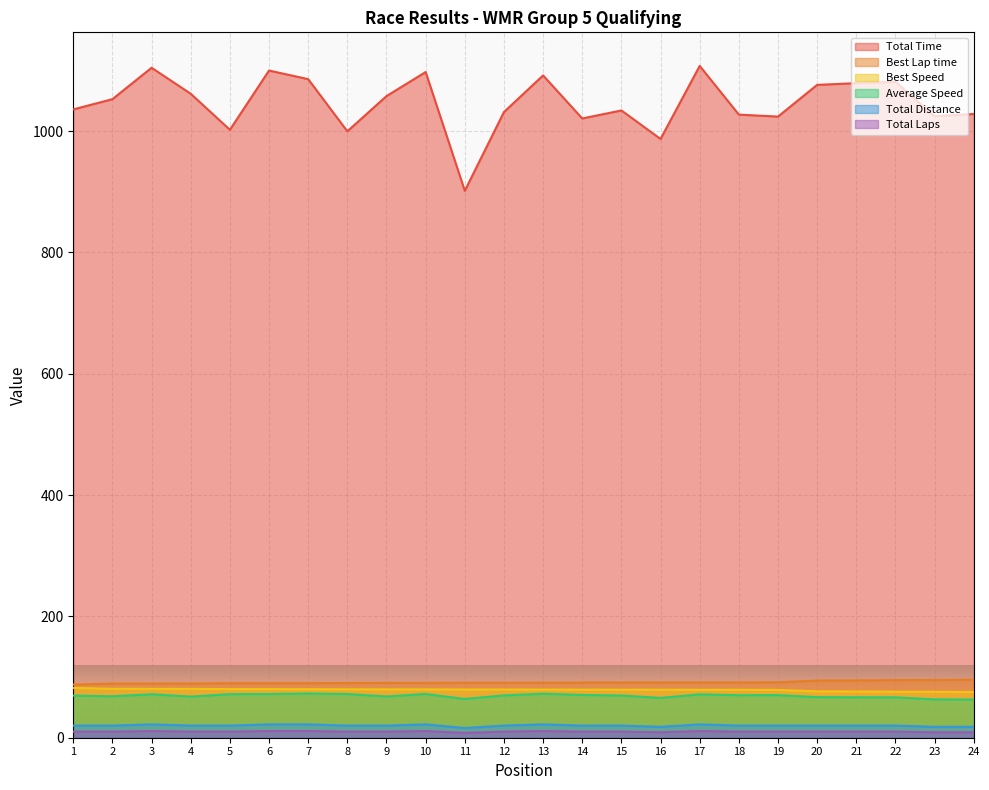

In Average Speed, how many points are lower than both neighbors (excluding endpoints)?

6